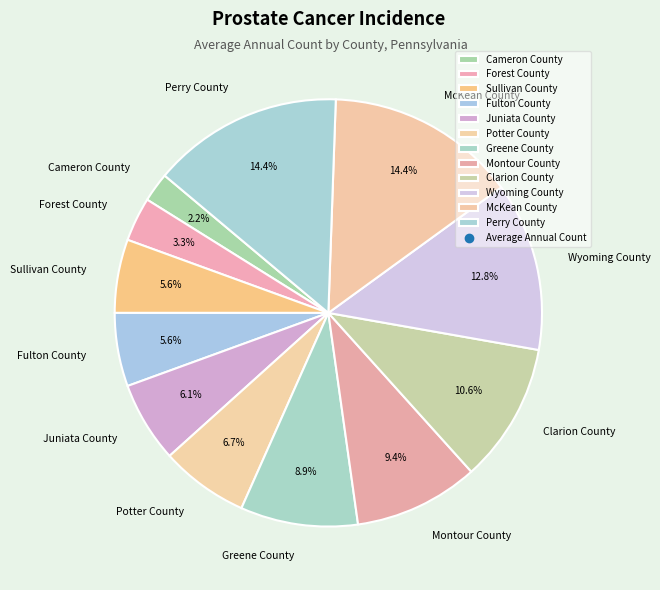

The Greene County slice represents 9% of the pie. True or false?

True